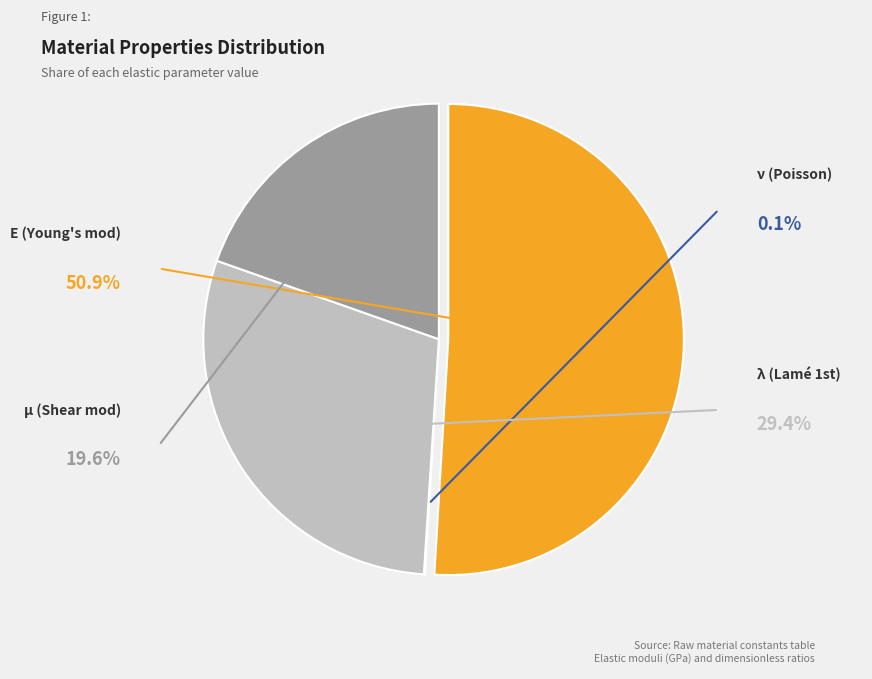

Which category accounts for the majority?

E